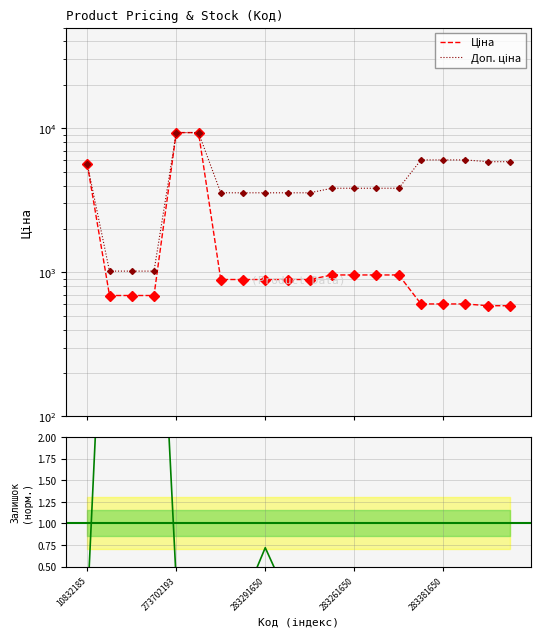

How many lines are shown in the chart?

3